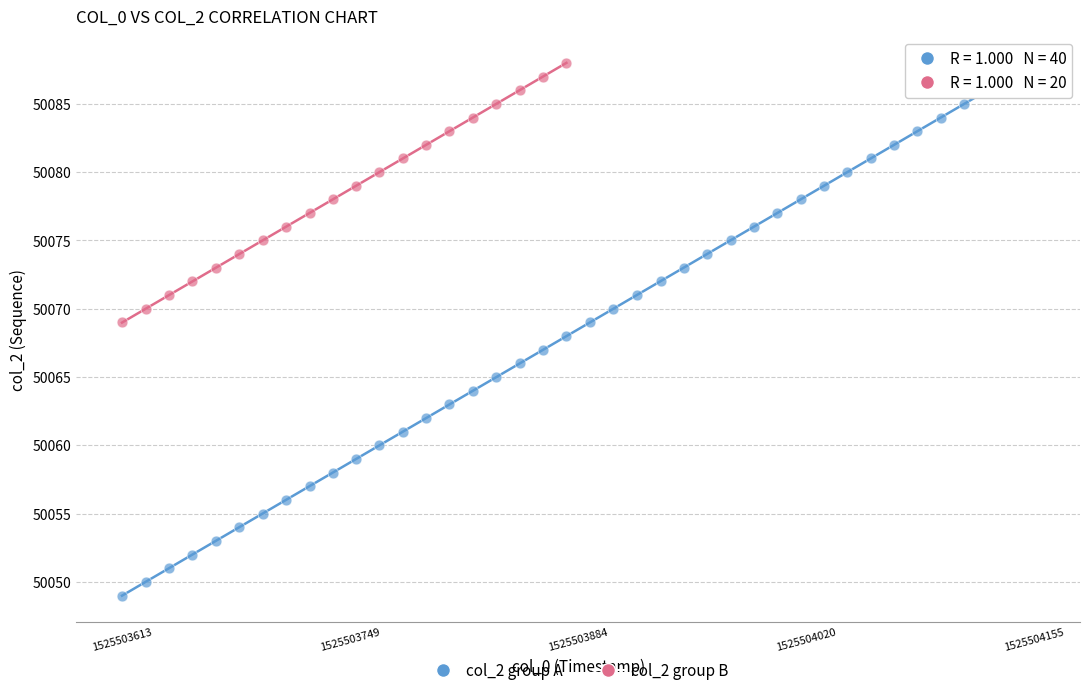

Which series has the largest Y range (max minus min)?

col_2 group A